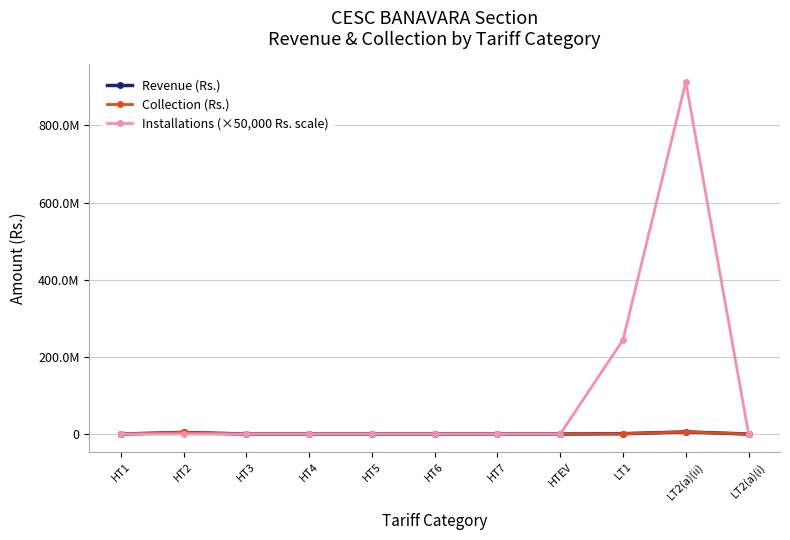

Which series has the largest range (max minus min)?

Installations (×50,000 Rs. scale)